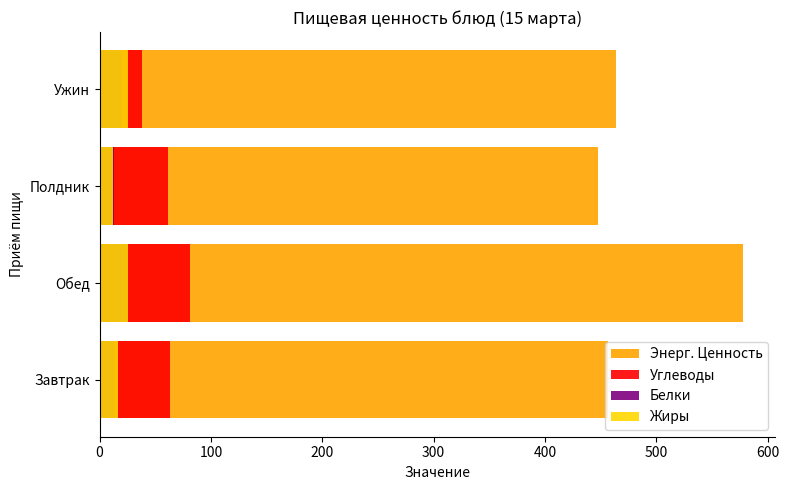

Reading right to left, what are all the values shown in this chart?

Энерг. Ценность: 464.1	448.0	577.7	456.6
Углеводы: 38.1	61.5	80.8	63.5
Белки: 19.9	12.6	24.5	14.3
Жиры: 25.6	12.5	26.0	16.7